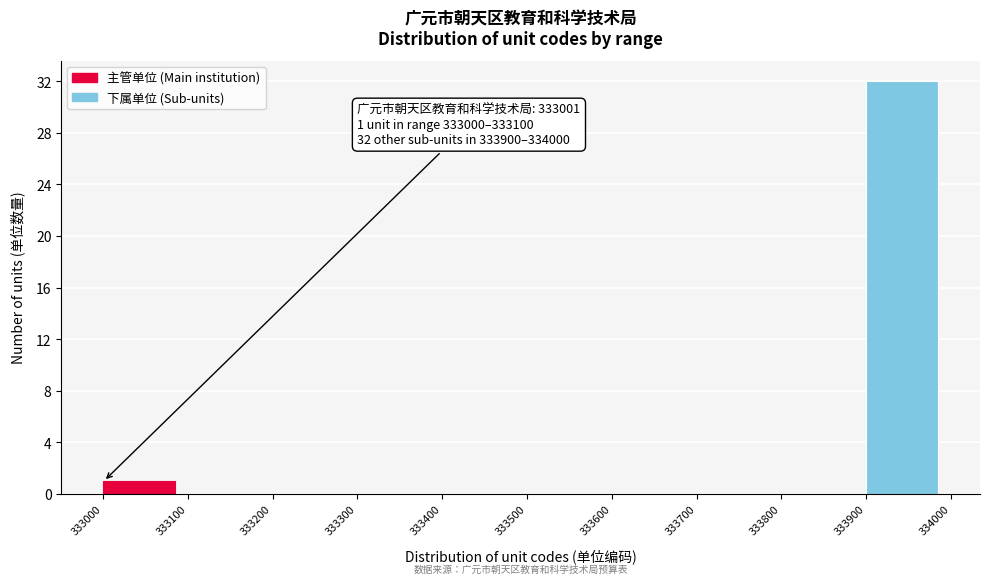

Reading left to right, extract all data points from this chart.

333000=1	333100=0	333200=0	333300=0	333400=0	333500=0	333600=0	333700=0	333800=0	333900=32